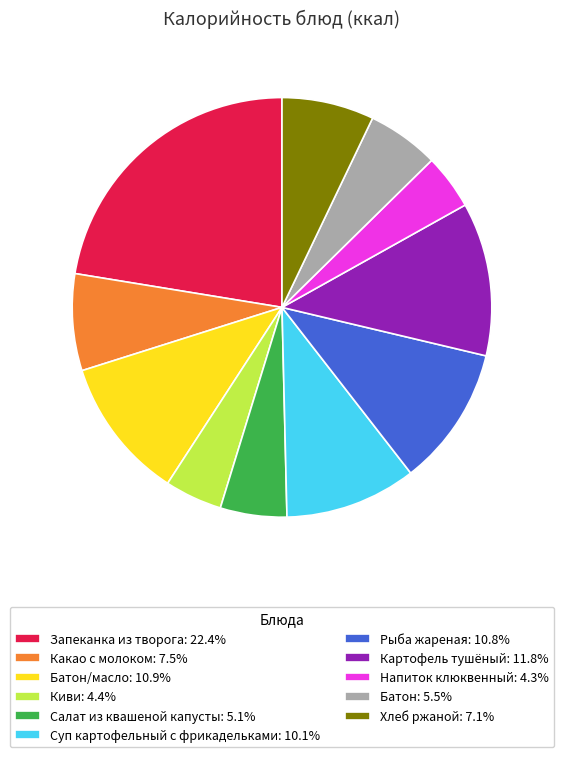

Approximately how many times larger is the value at Салат из квашеной капусты: 5.1% compared to Батон: 5.5%?

0.9